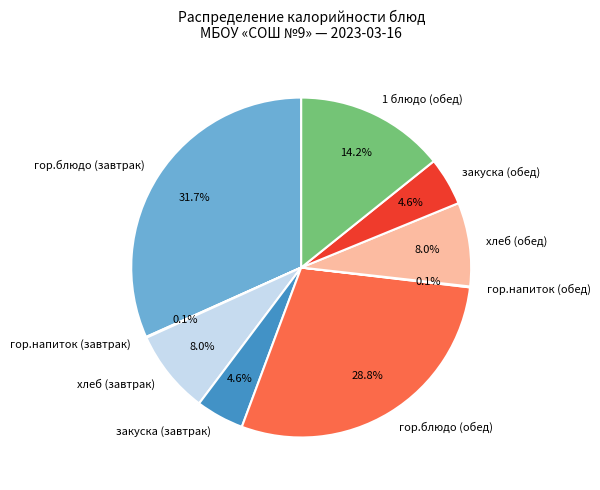

What is the ratio of the value at хлеб (завтрак) to the value at хлеб (обед)?

1.0